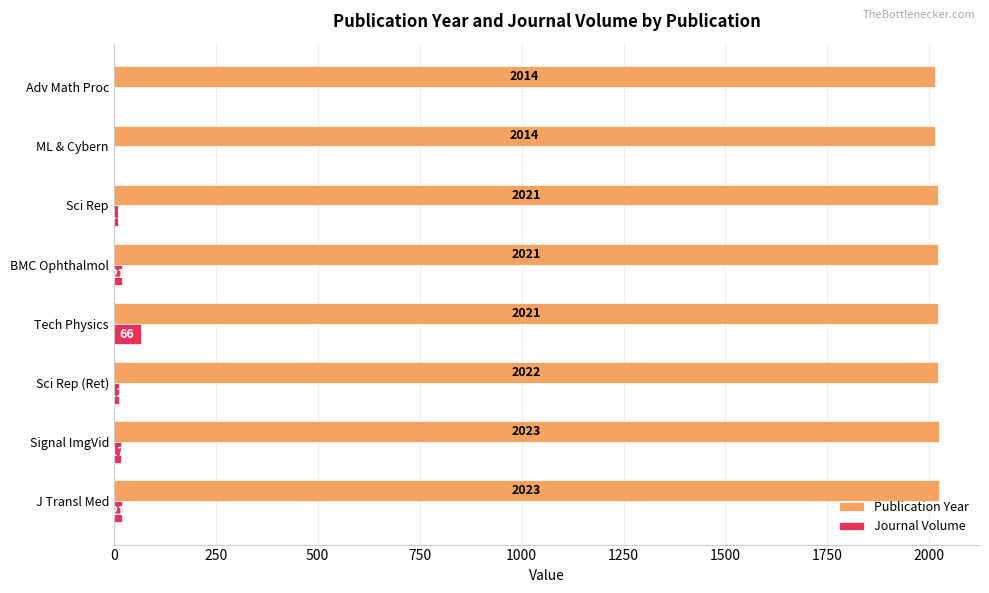

What is the sum of all Publication Year values?

16159